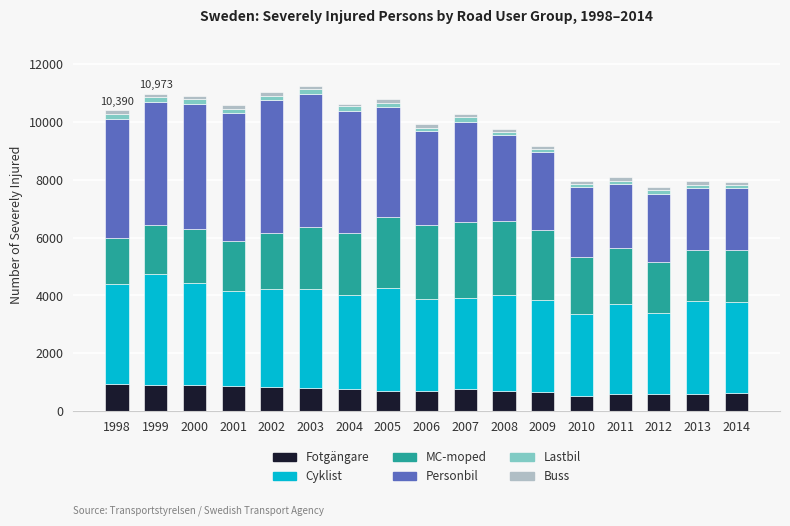

What is the highest value of the Fotgängare series?

949